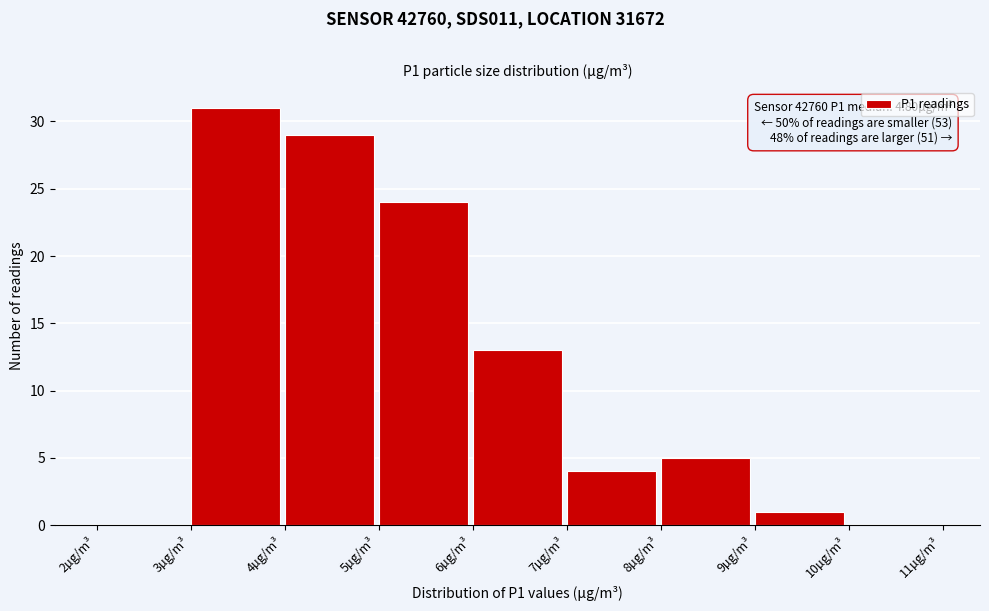

Which range on the x-axis has the tallest bar?

3 to 4